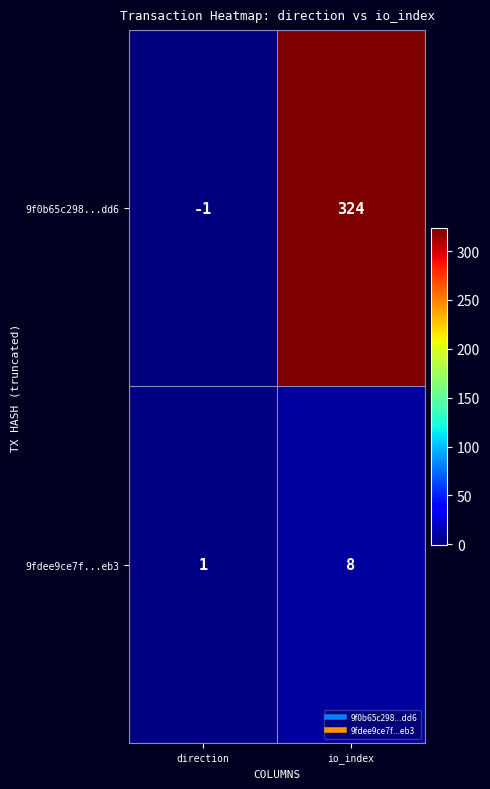

Reading right to left, what are all the values shown in this chart?

9f0b65c298...dd6: io_index=324	direction=-1
9fdee9ce7f...eb3: io_index=8	direction=1